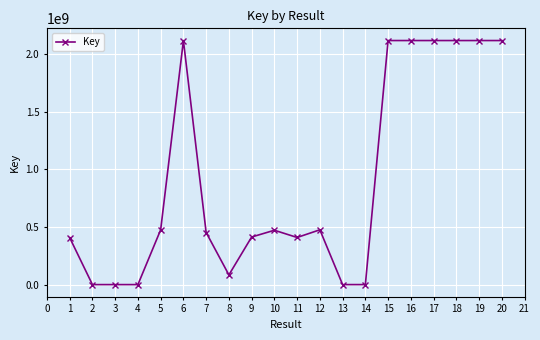

Is it true that the value at 10 is 707941596?

False